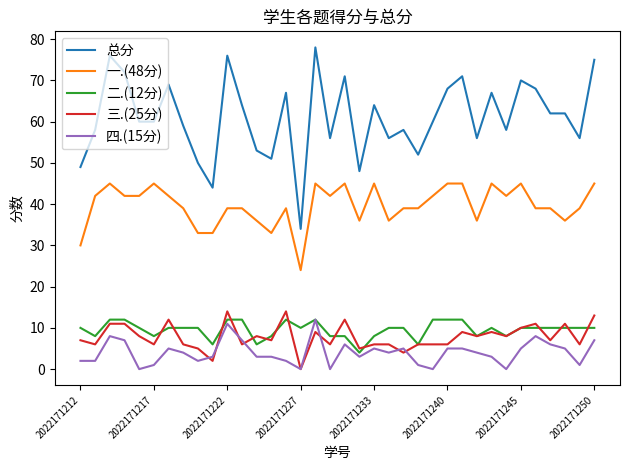

Which series has the largest total across all categories?

总分